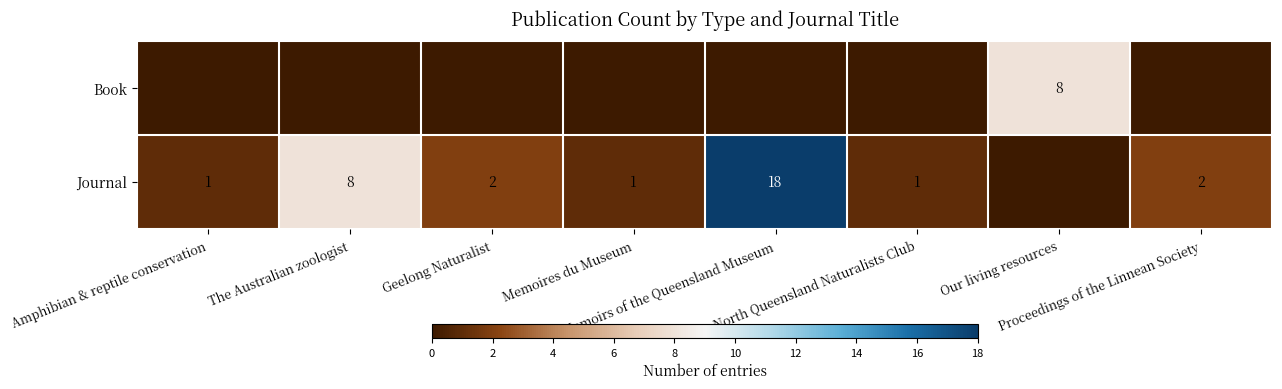

Which series has the widest spread of values?

Journal